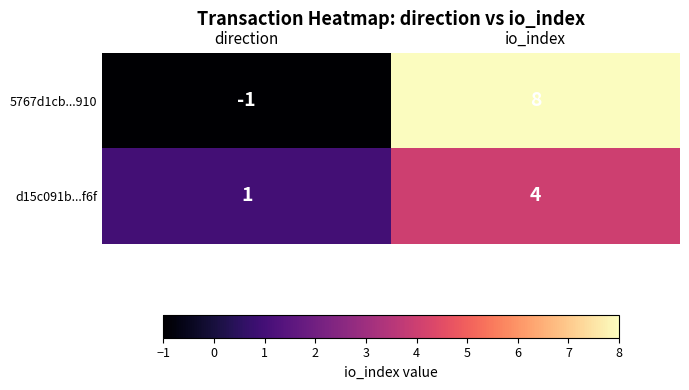

What is the maximum value shown in the chart?

8